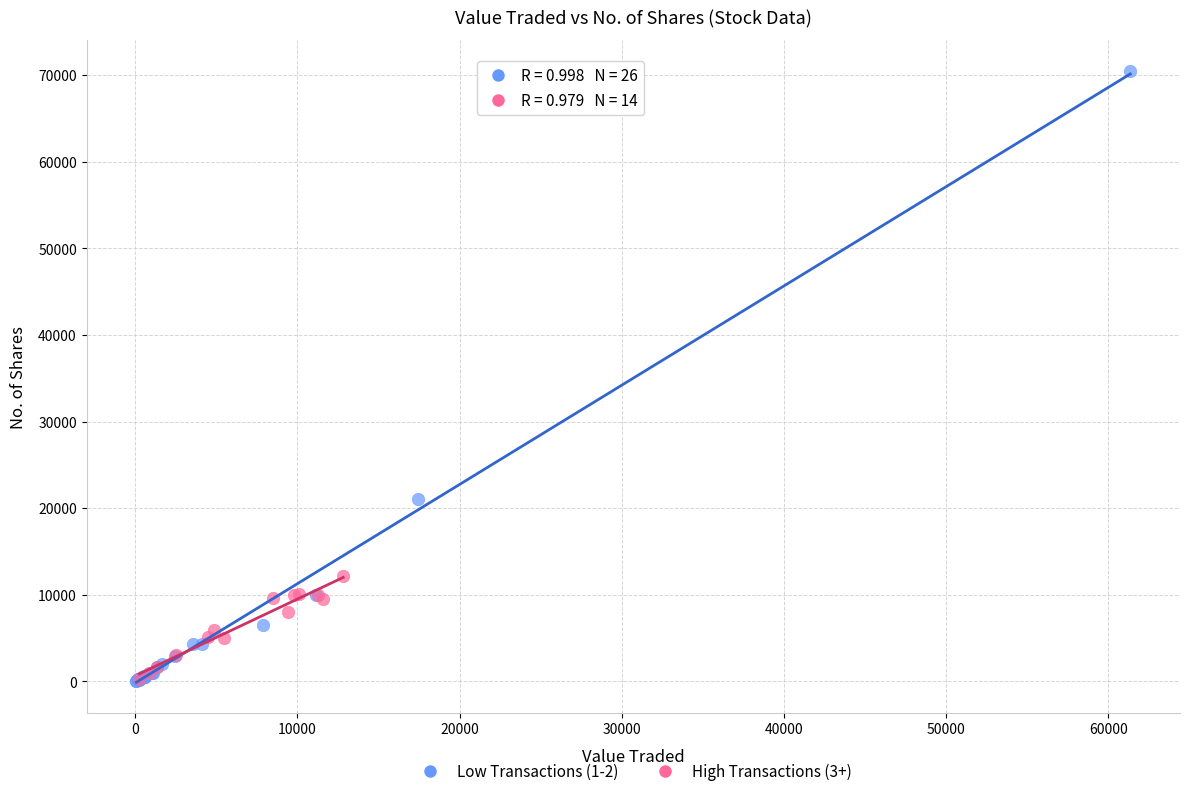

Which series has the widest spread of Y values?

Low Transactions (1-2)